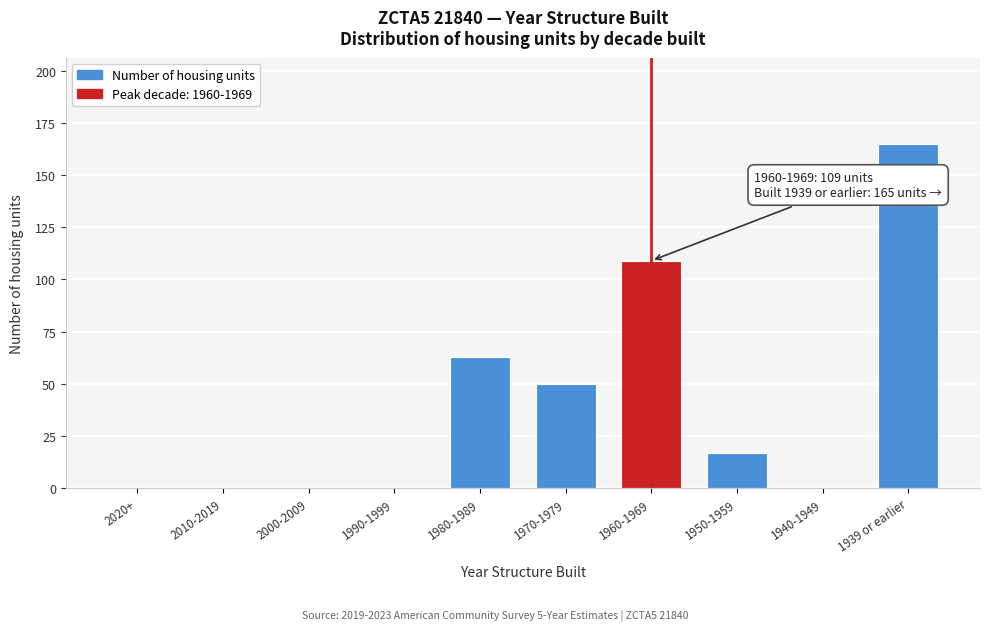

Reading right to left, extract all data points from this chart.

1939 or earlier=165	1940-1949=0	1950-1959=17	1960-1969=109	1970-1979=50	1980-1989=63	1990-1999=0	2000-2009=0	2010-2019=0	2020+=0